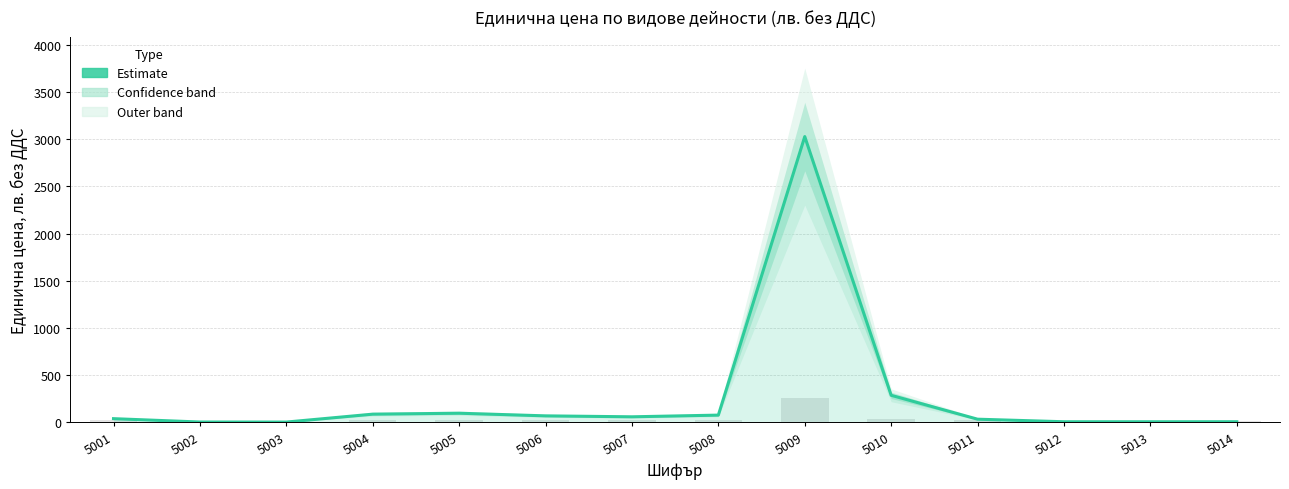

List the labels in order of value, largest first.

5009, 5010, 5005, 5004, 5008, 5006, 5007, 5001, 5011, 5014, 5012, 5013, 5002, 5003